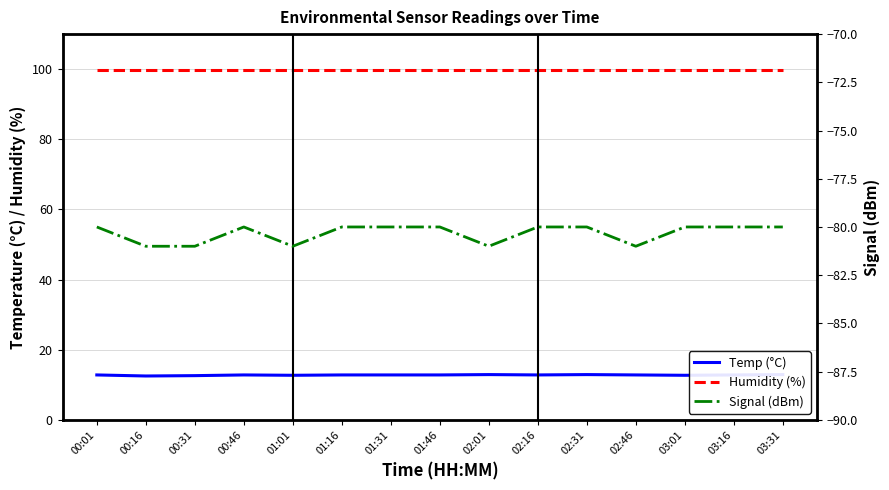

Which series has the largest total across all categories?

Humidity (%)